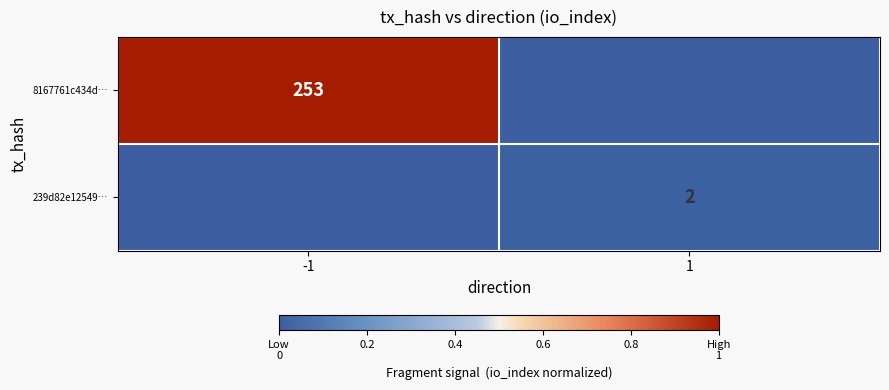

Is it true that 239d82e12549… equals 2 at 1?

True